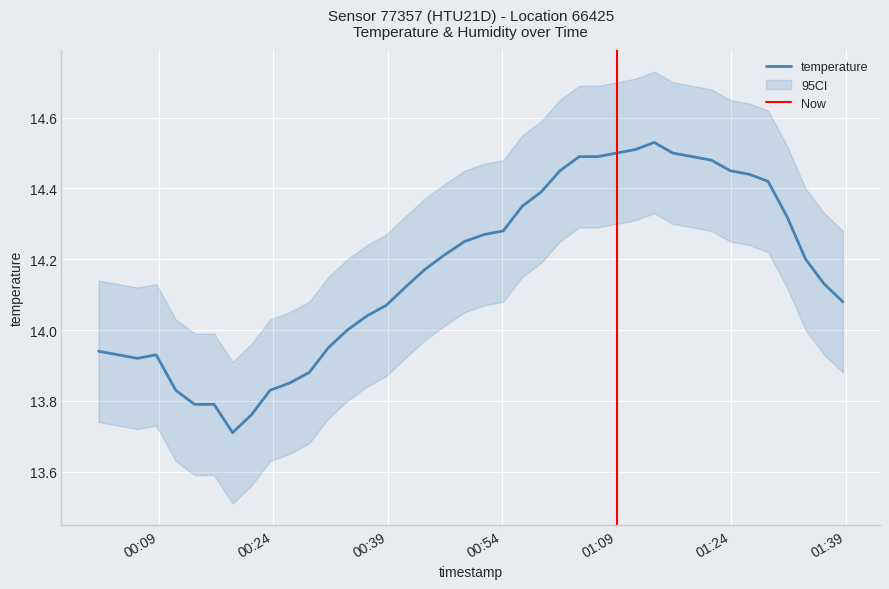

The chart shows a value of 9.5 at 2023-03-24T01:28:50. True or false?

False